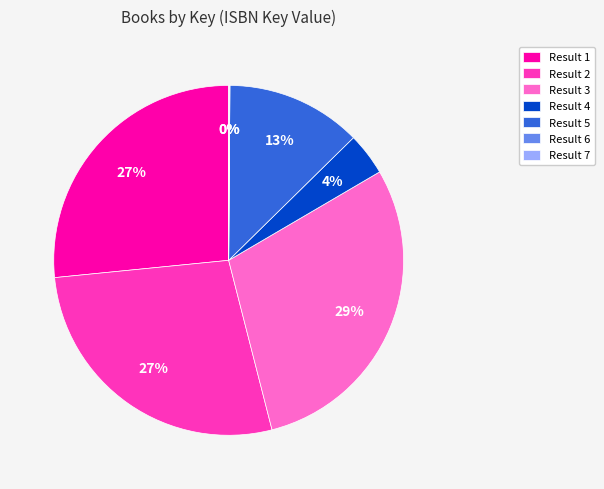

Which category has the biggest portion of the pie?

Result 3